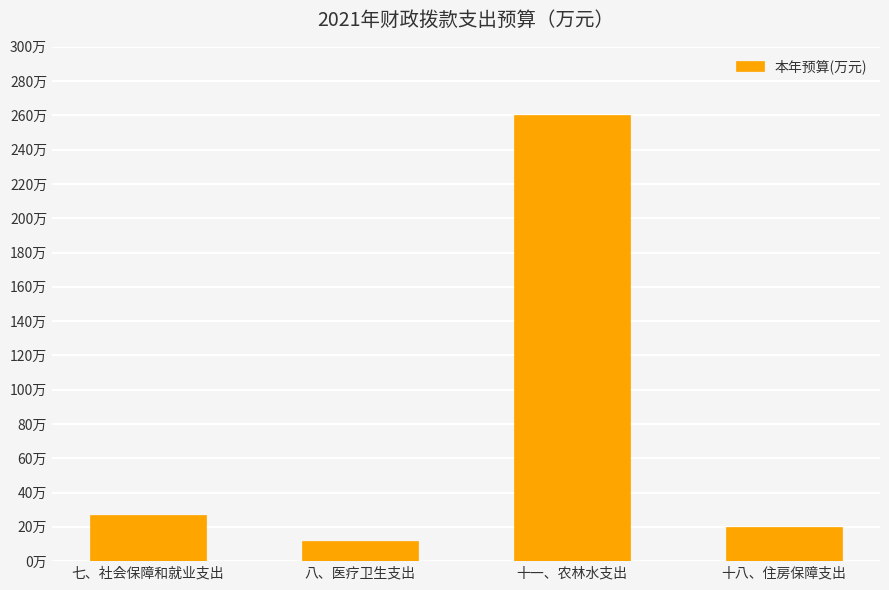

What is the change in value from 八、医疗卫生支出 to 十一、农林水支出?

+248.2